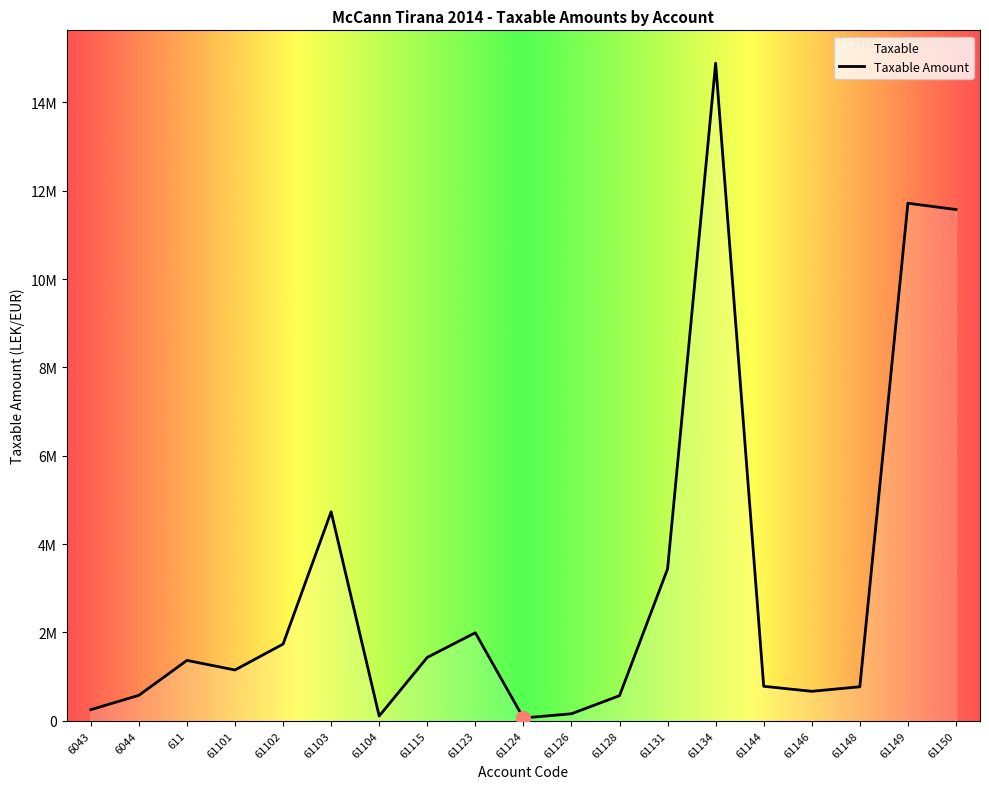

Rank the categories by value from lowest to highest.

61124, 61104, 61126, 6043, 61128, 6044, 61146, 61148, 61144, 61101, 611, 61115, 61102, 61123, 61131, 61103, 61150, 61149, 61134